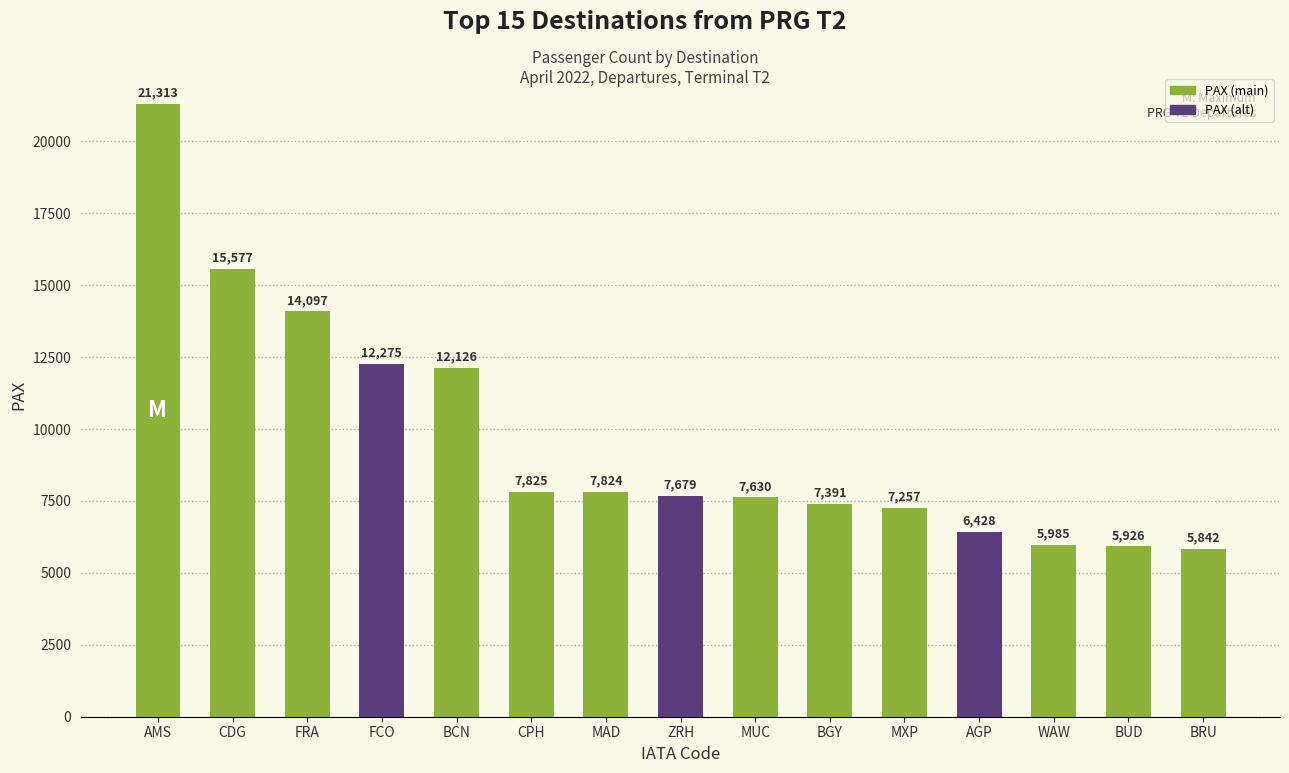

Reading right to left, transcribe all the data shown in this chart.

5842	5926	5985	6428	7257	7391	7630	7679	7824	7825	12126	12275	14097	15577	21313